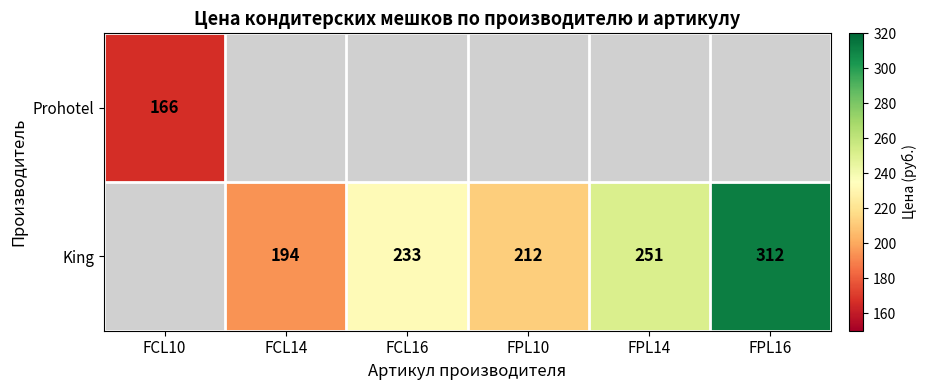

Is it true that King equals 315.4 at FCL14?

False